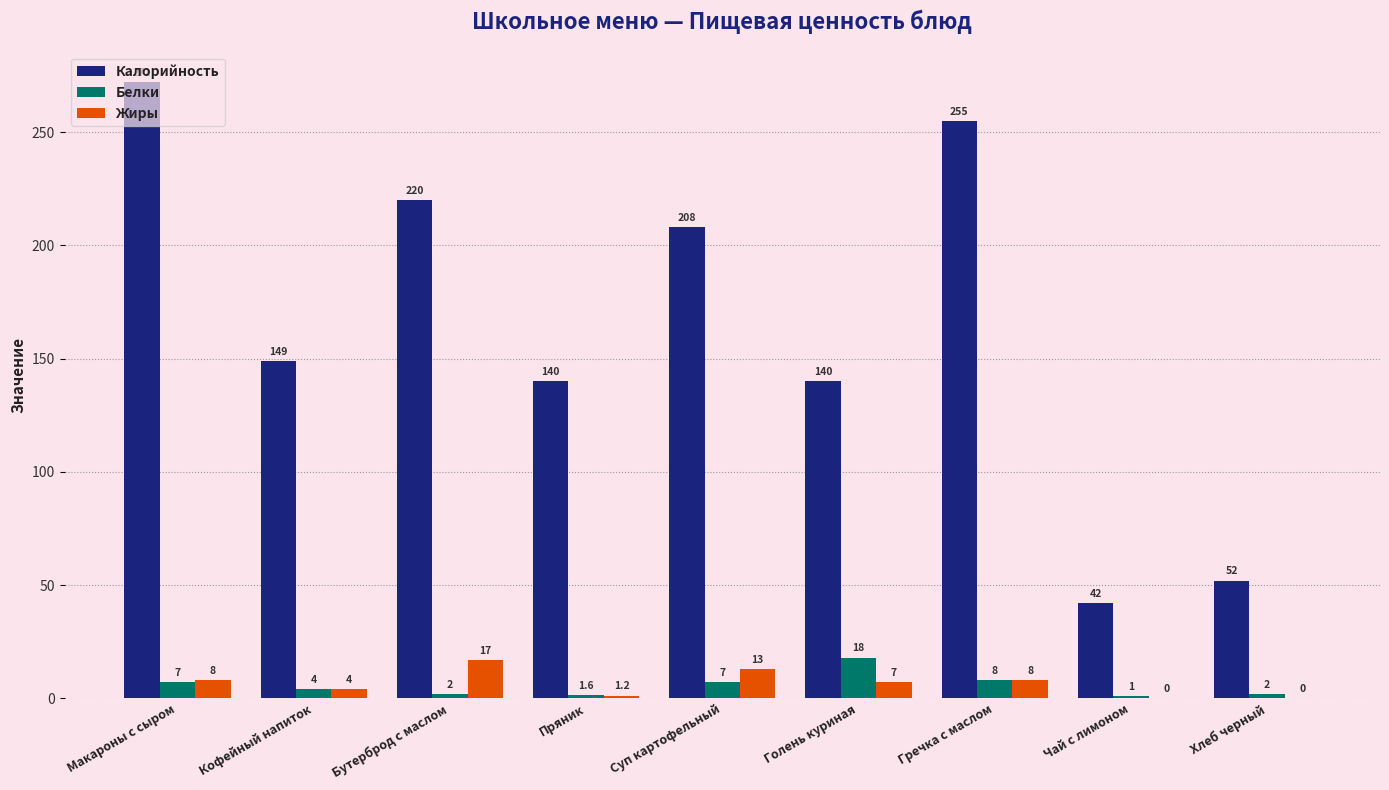

Which series has the largest total across all categories?

Калорийность